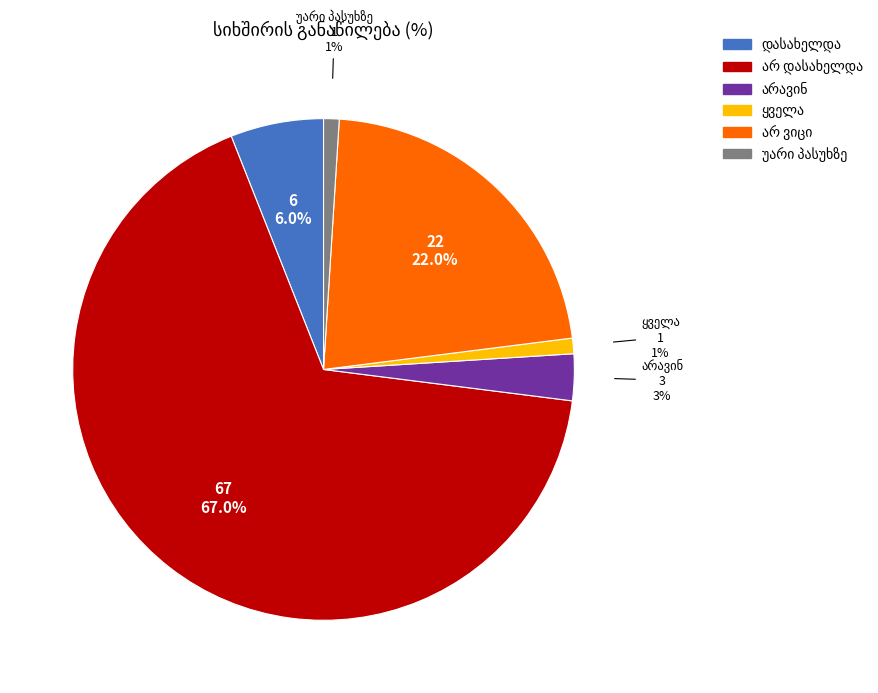

How many segments does this pie chart have?

6